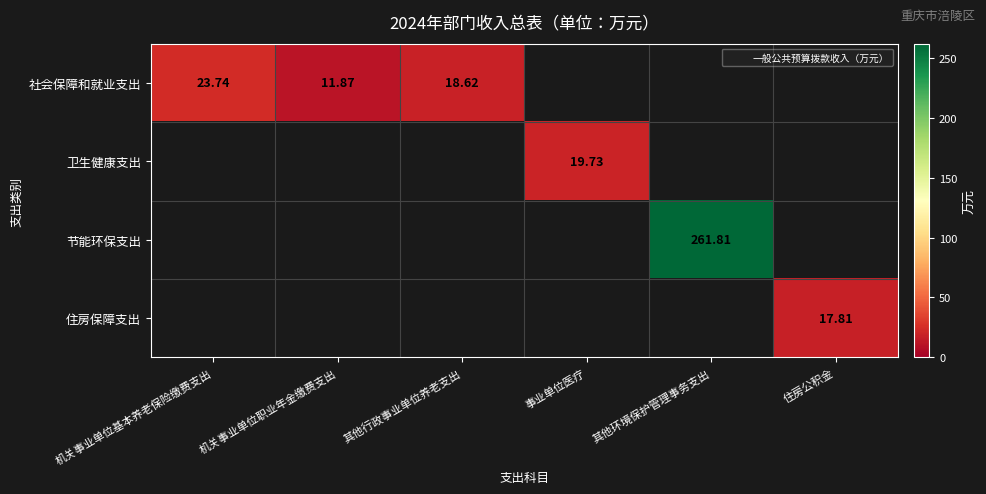

Rank the series at 其他行政事业单位养老支出 from highest to lowest value.

社会保障和就业支出, 卫生健康支出, 节能环保支出, 住房保障支出